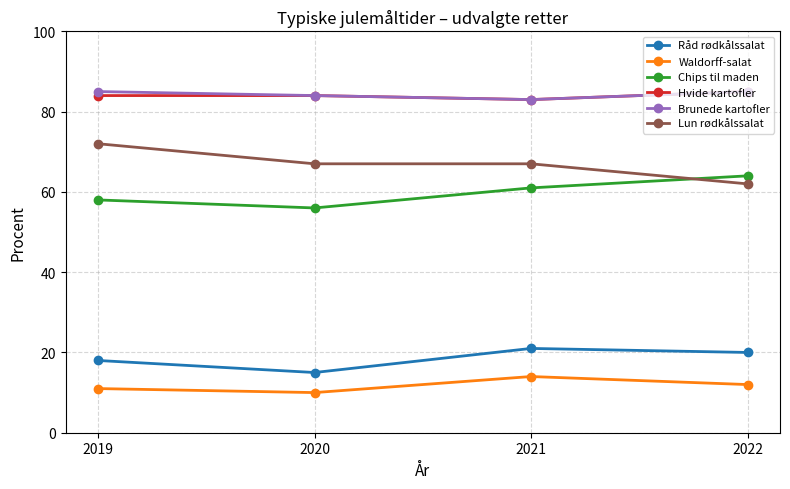

At which category does Waldorff-salat reach its first local valley?

2020